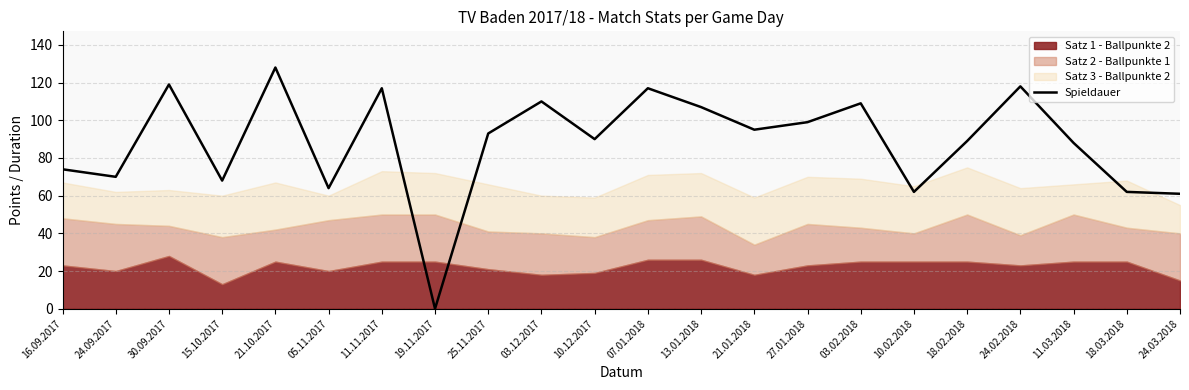

Which label corresponds to the largest value in the chart?

21.10.2017